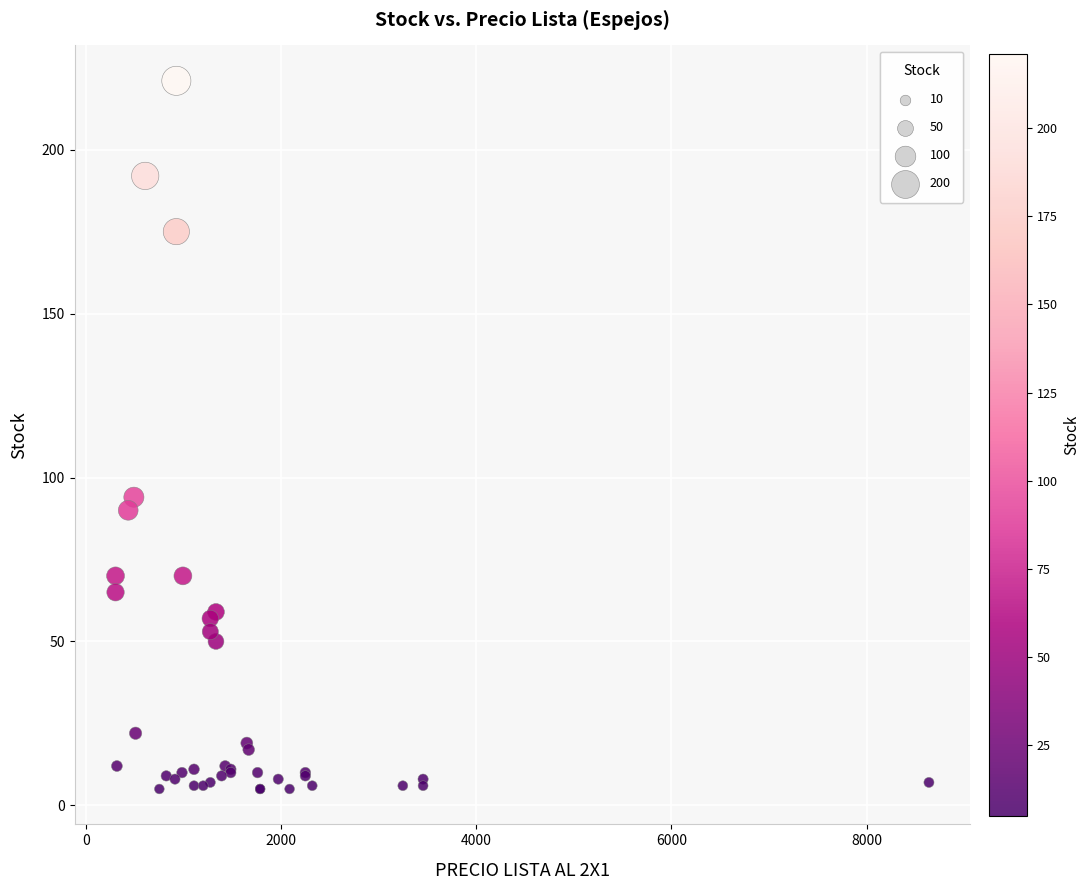

What Y value in the scatter plot is closest to 113?

94